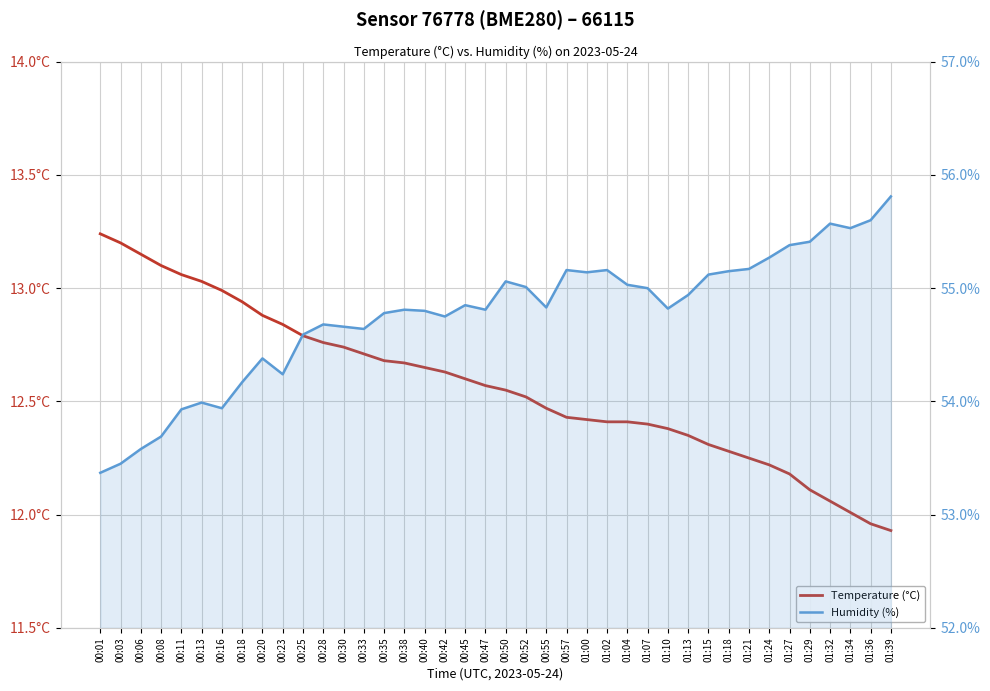

How many data points in Temperature (°C) are above 12?

38